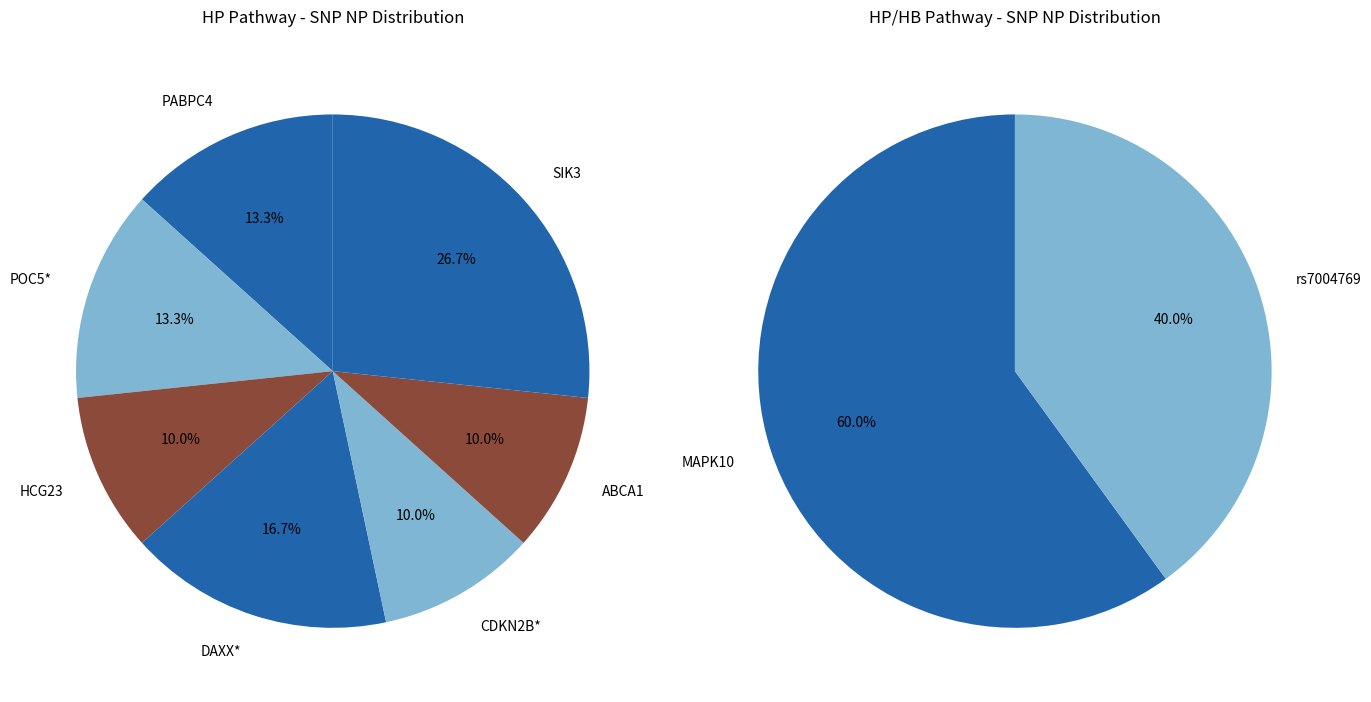

To the nearest percent, what is the difference between the PABPC4 and HCG23 slice percentages?

3%